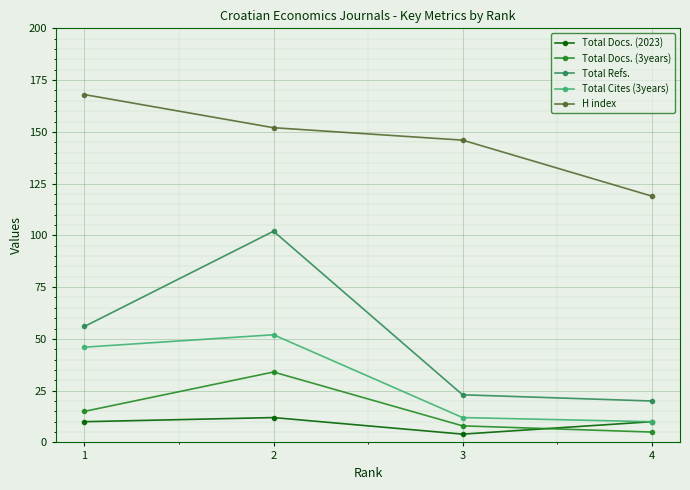

What is the average value of the Total Docs. (2023) series?

9